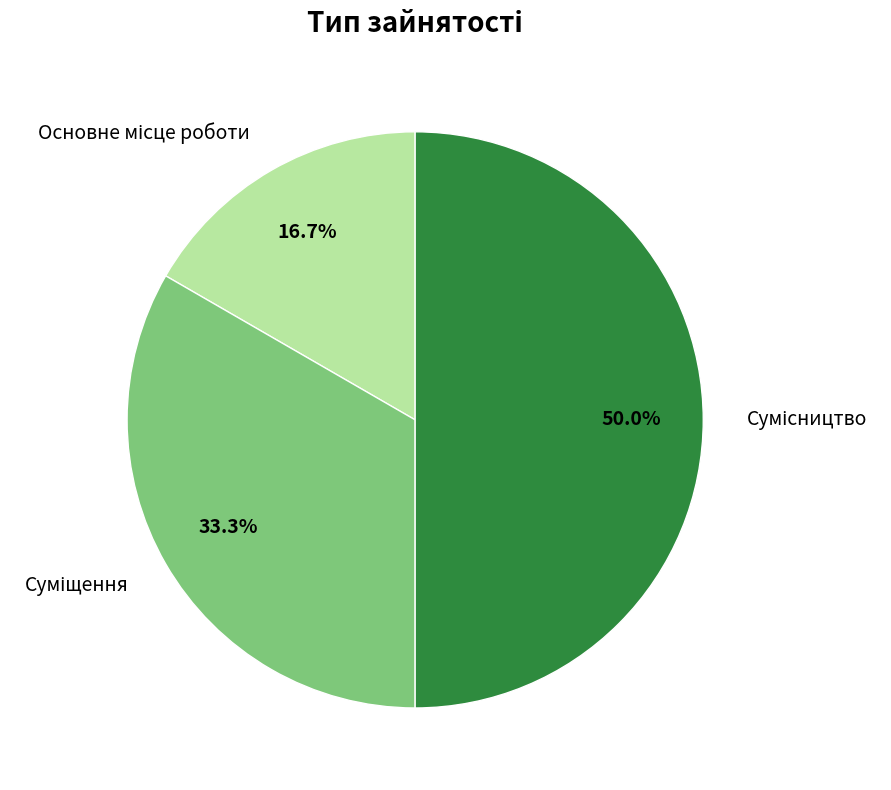

How many segments does this pie chart have?

3